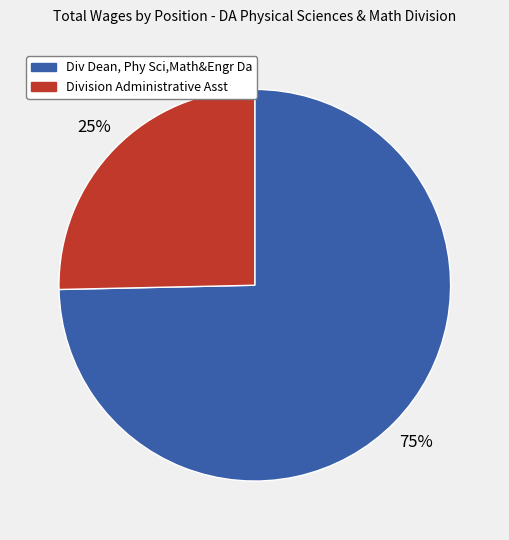

Is the sum of Division Administrative Asst and Div Dean, Phy Sci,Math&Engr Da greater than half?

Yes